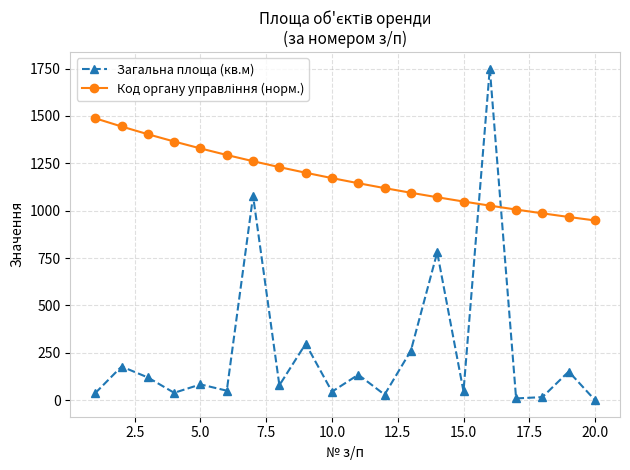

What is the maximum value for Загальна площа (кв.м)?

1750.0